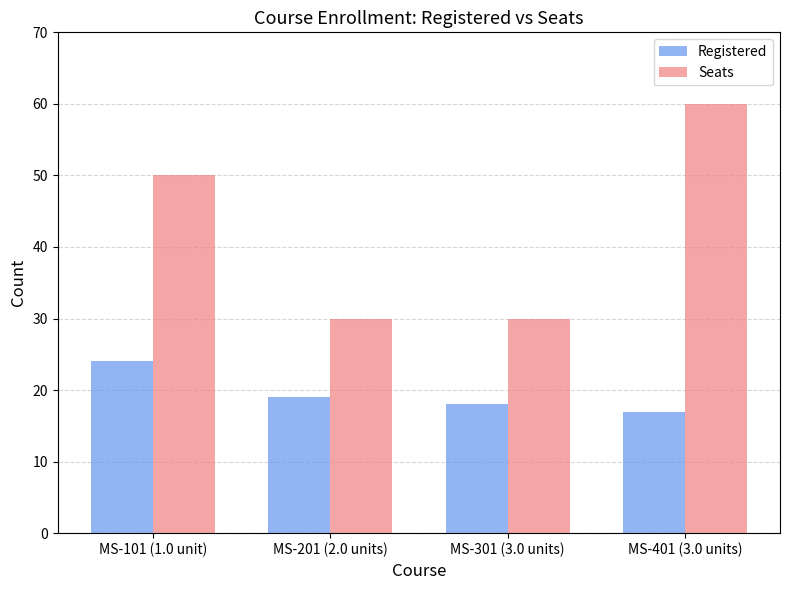

Where is Registered nearest to the value 20?

MS-201 (2.0 units)